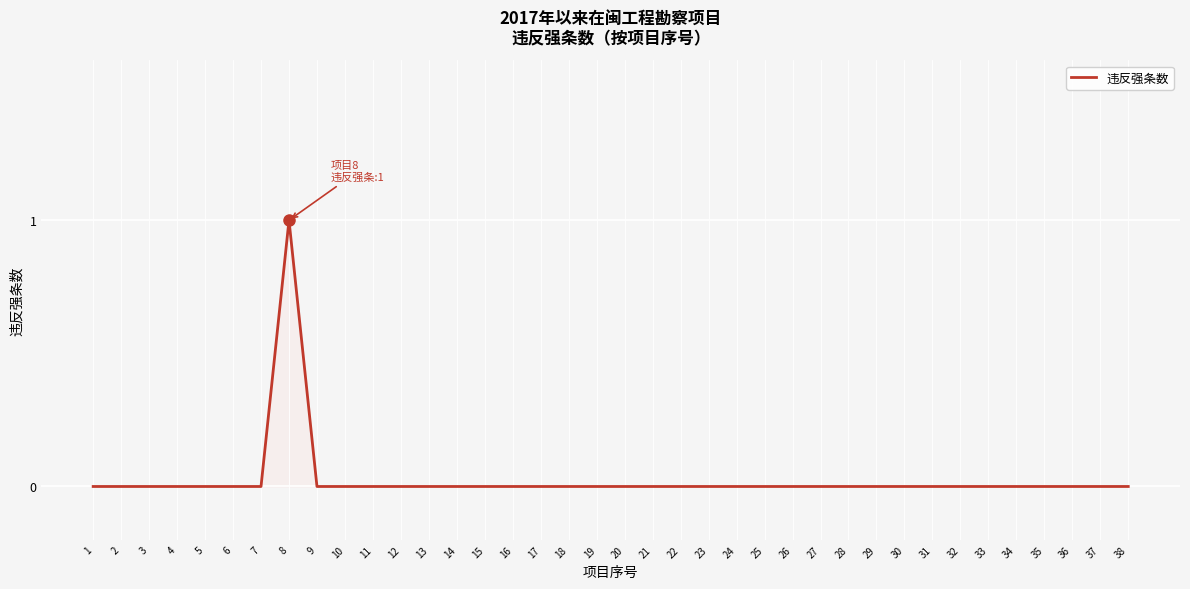

What is the difference between the maximum and minimum values?

1